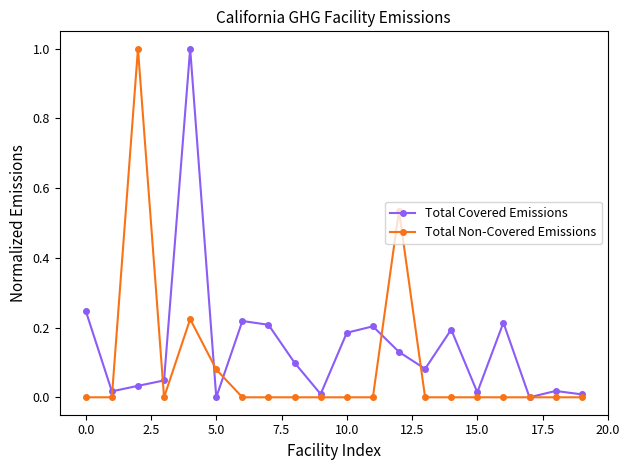

Is this an area chart (filled region under the line)?

No